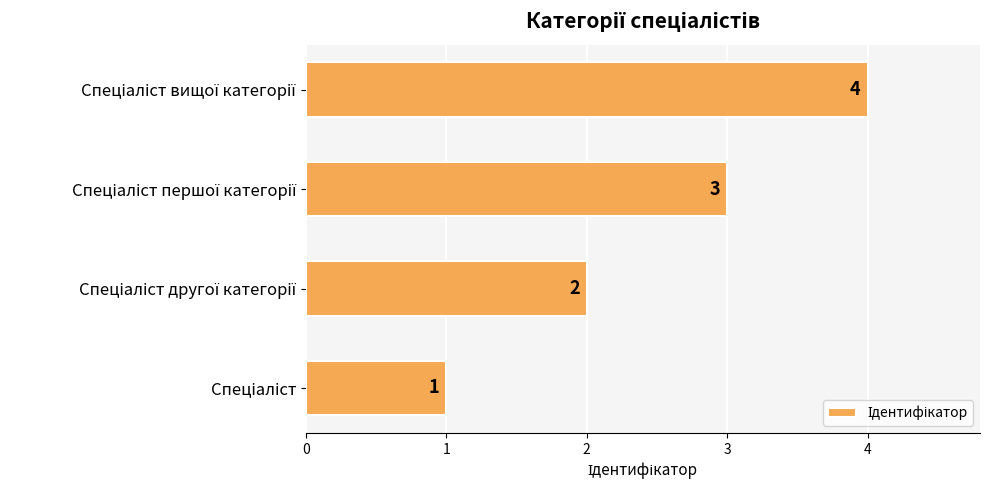

What is the difference between the maximum and minimum values?

3